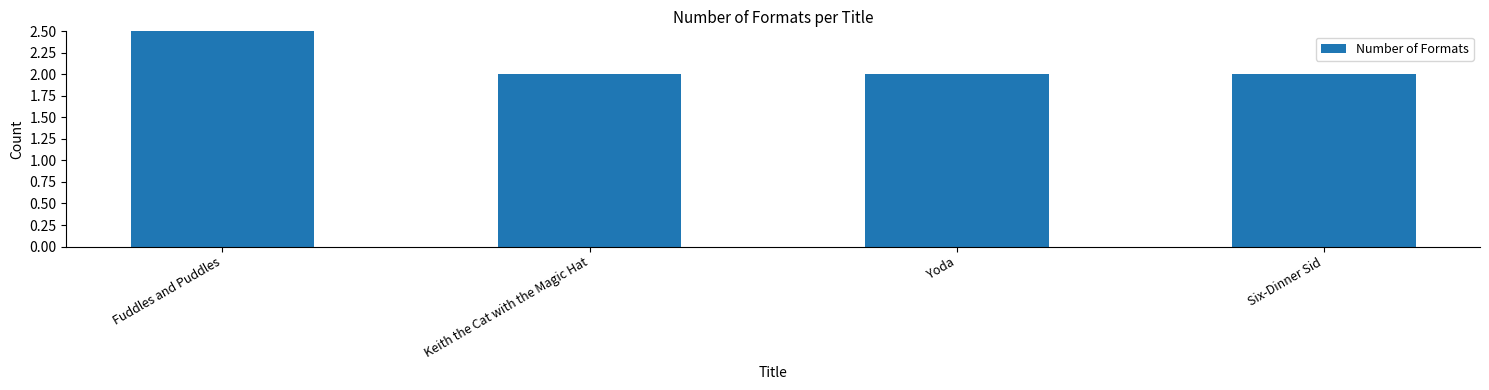

Are the bars horizontal?

No